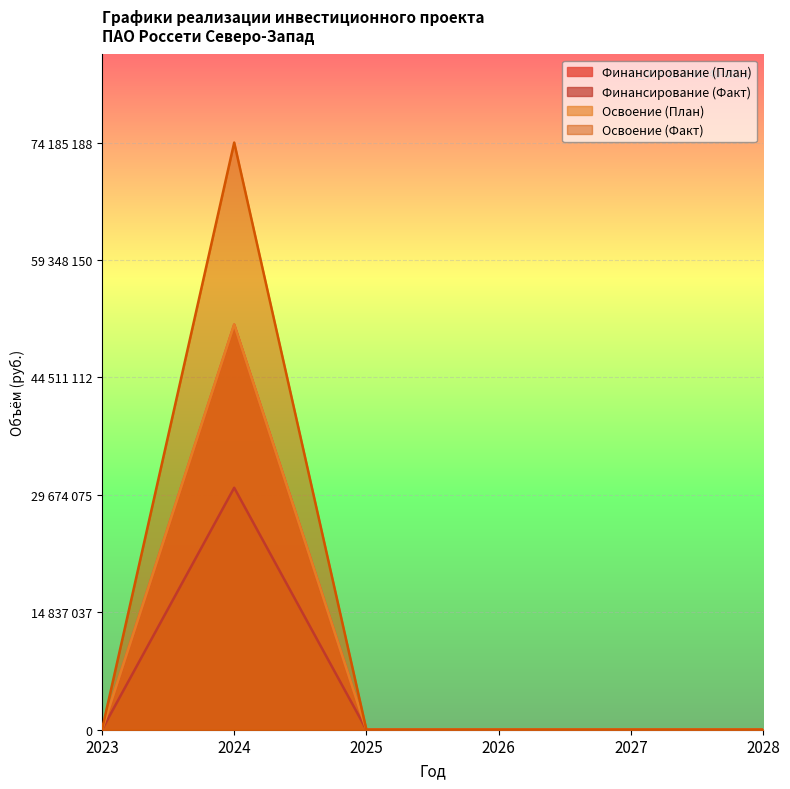

What are all the series names shown in the legend?

Финансирование (План), Финансирование (Факт), Освоение (План), Освоение (Факт)